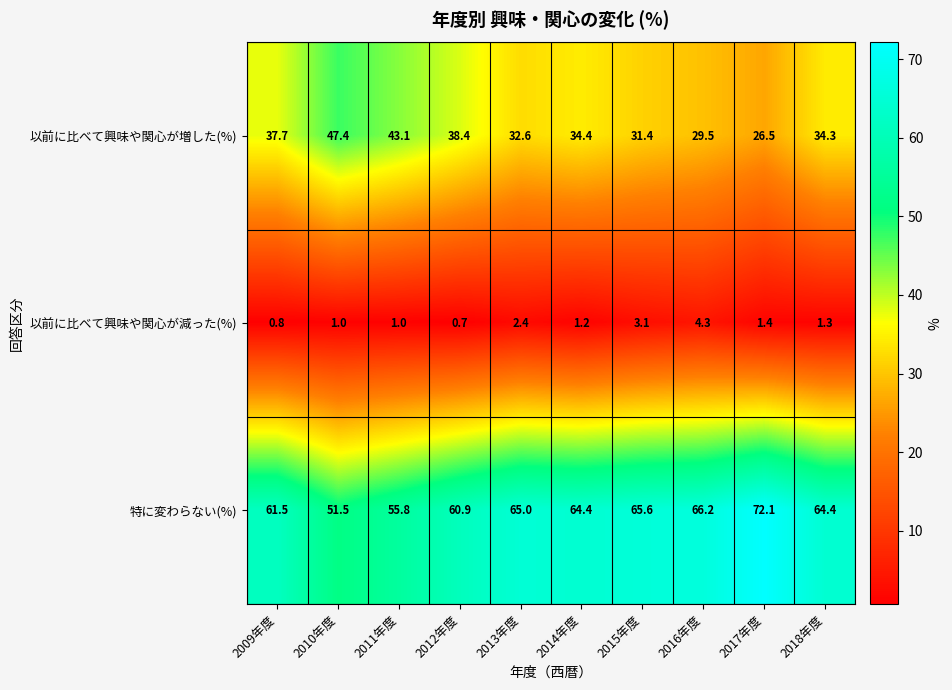

What is the spread (max minus min) of values at 2015年度?

62.5